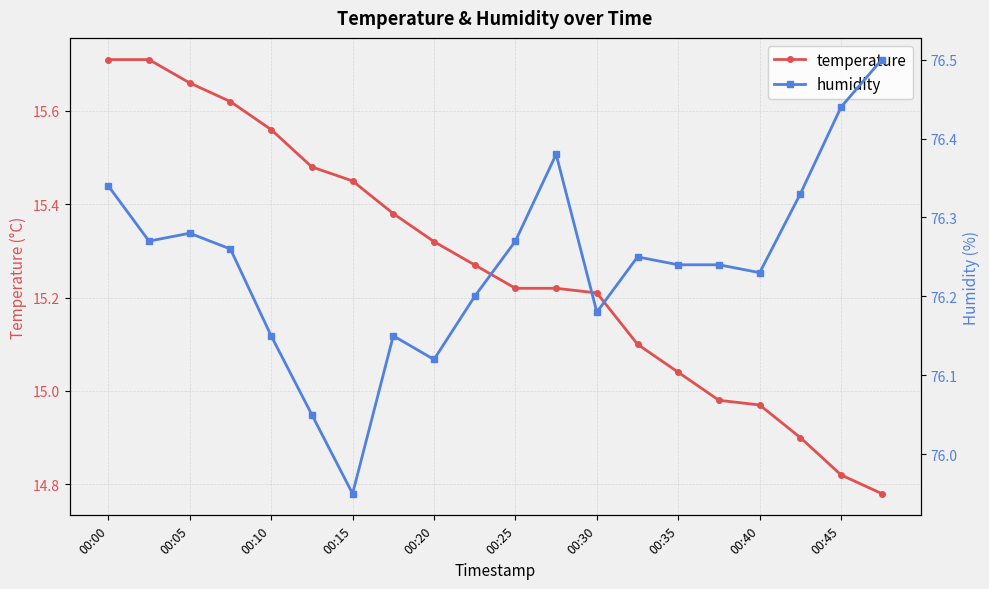

How many lines are shown in the chart?

2